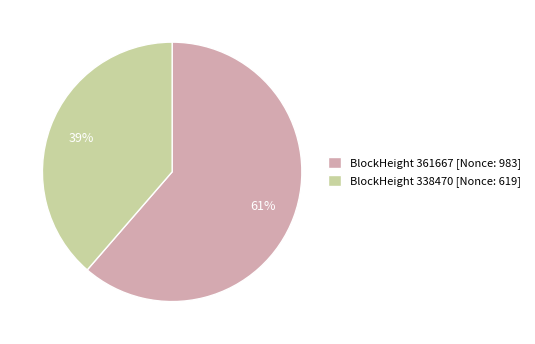

Do BlockHeight 361667 [Nonce: 983] and BlockHeight 338470 [Nonce: 619] together represent more than half of the pie?

Yes